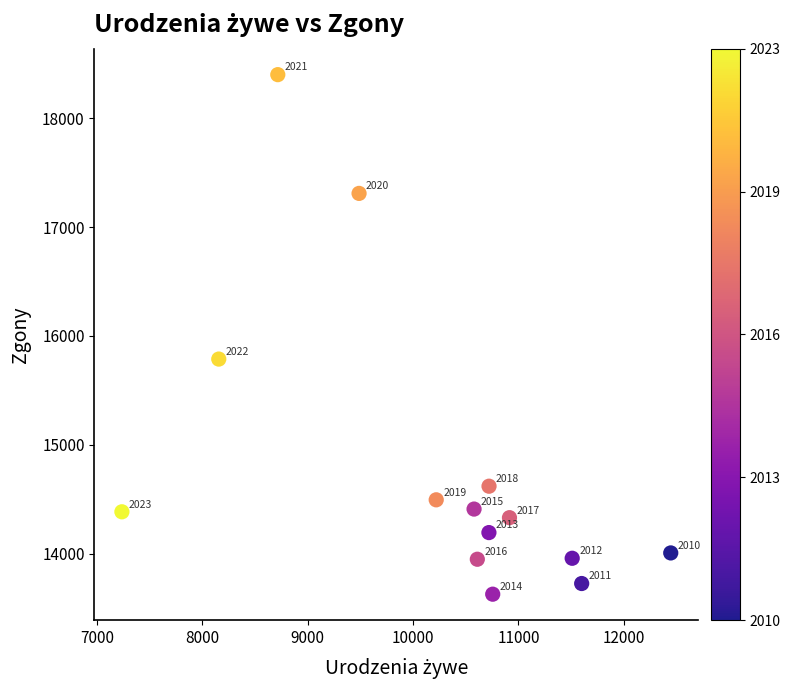

What is the range of Y values (max minus min)?

4773